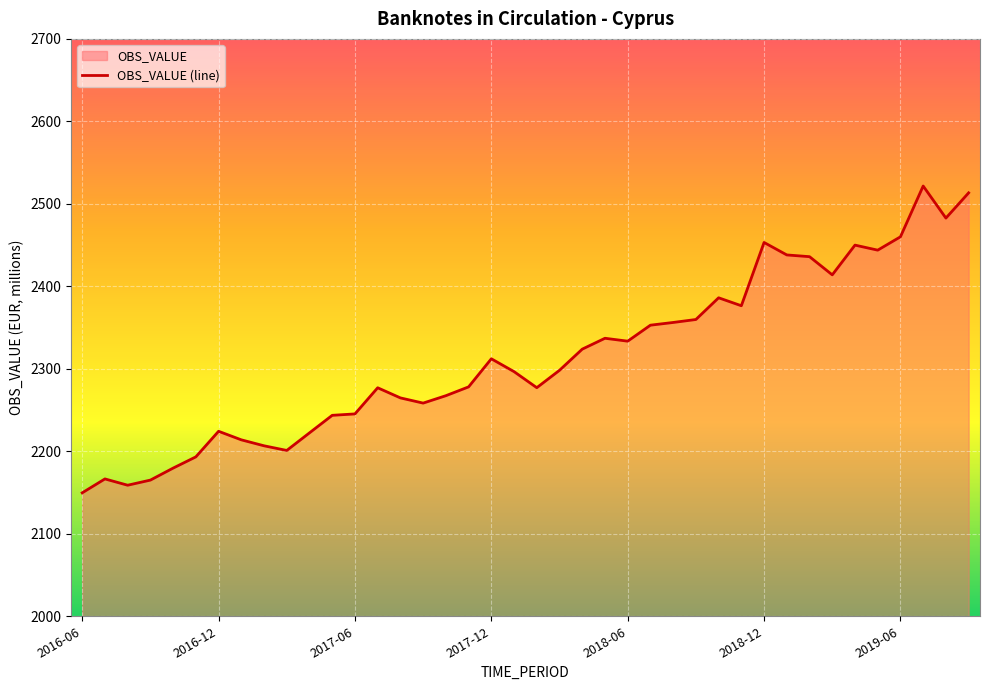

Reading right to left, extract all data points from this chart.

2019-09=2513.3	2019-08=2482.7	2019-07=2521.6	2019-06=2460.1	2019-05=2443.9	2019-04=2450.0	2019-03=2413.9	2019-02=2436.0	2019-01=2438.1	2018-12=2453.2	2018-11=2376.5	2018-10=2386.1	2018-09=2359.8	2018-08=2356.2	2018-07=2352.9	2018-06=2333.5	2018-05=2337.0	2018-04=2323.9	2018-03=2298.2	2018-02=2277.1	2018-01=2296.6	2017-12=2312.2	2017-11=2278.1	2017-10=2267.4	2017-09=2258.4	2017-08=2264.7	2017-07=2277.0	2017-06=2245.3	2017-05=2243.6	2017-04=2222.4	2017-03=2201.0	2017-02=2206.7	2017-01=2213.9	2016-12=2224.3	2016-11=2193.3	2016-10=2179.6	2016-09=2165.1	2016-08=2158.9	2016-07=2166.5	2016-06=2149.7